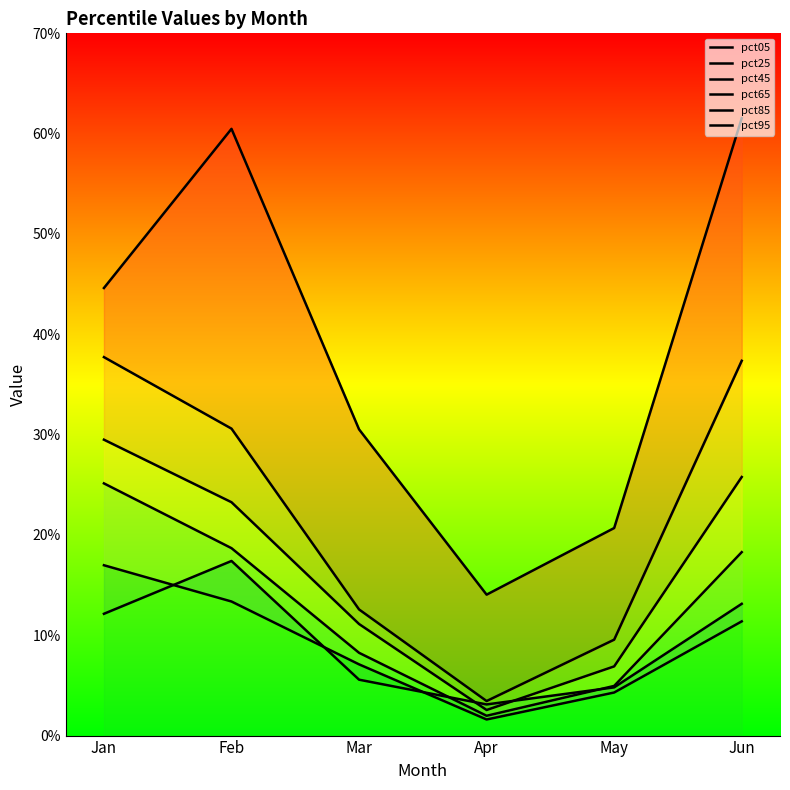

True or false: line_pct85 and line_pct95 intersect in this chart.

False